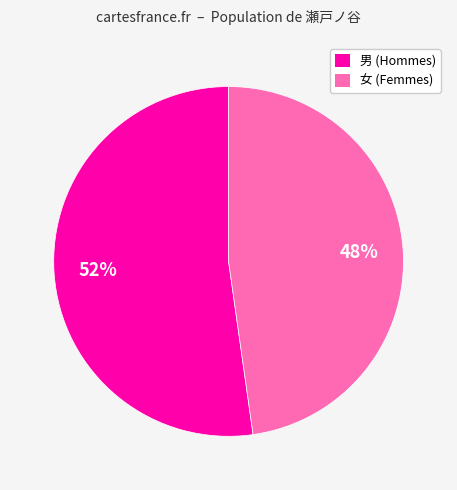

Is the sum of 男 and 女 greater than half?

Yes